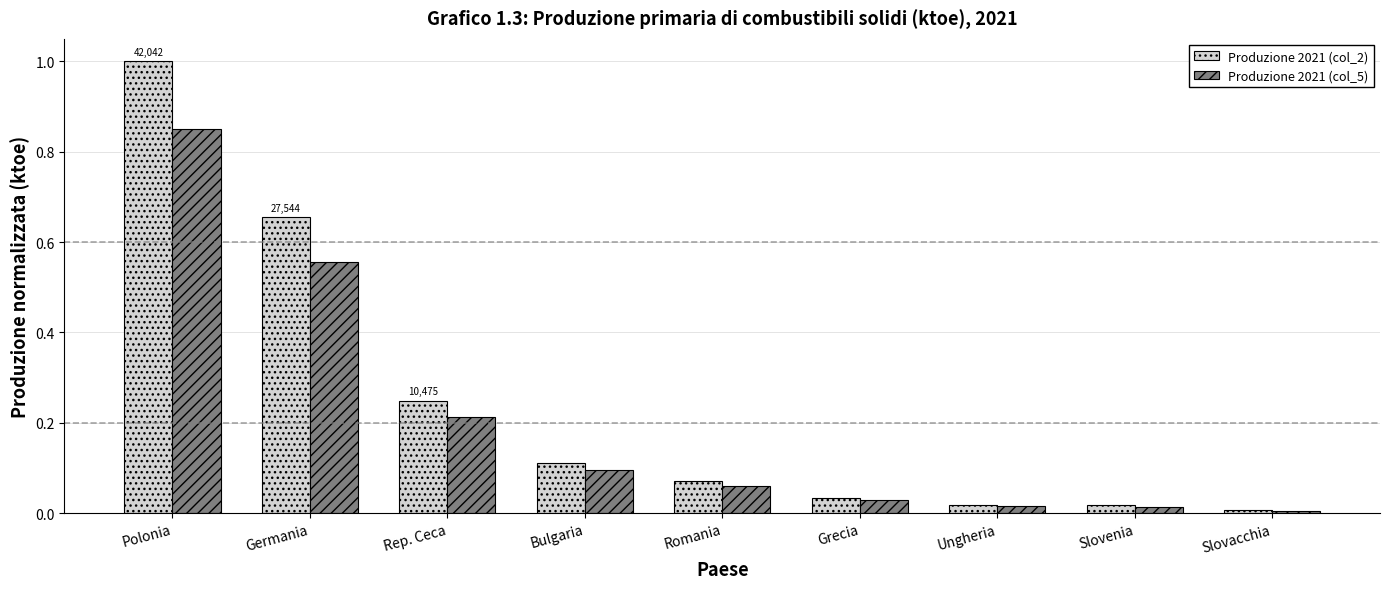

What is the greatest value displayed?

1.0